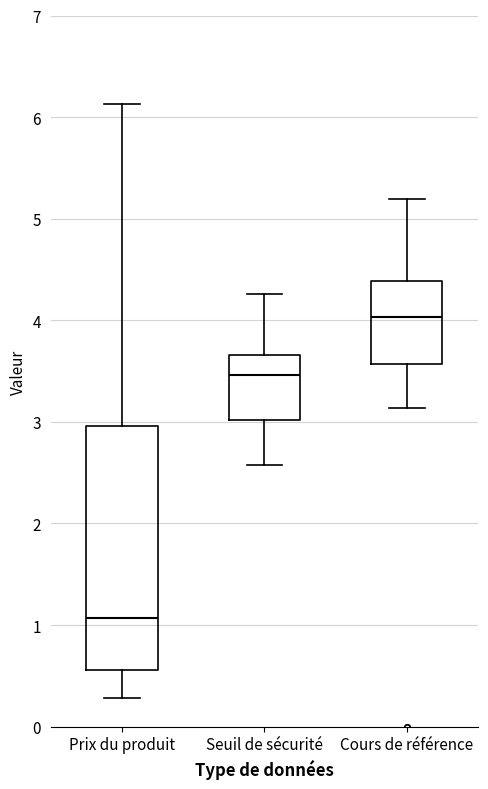

Which box has the highest median line?

Cours de référence